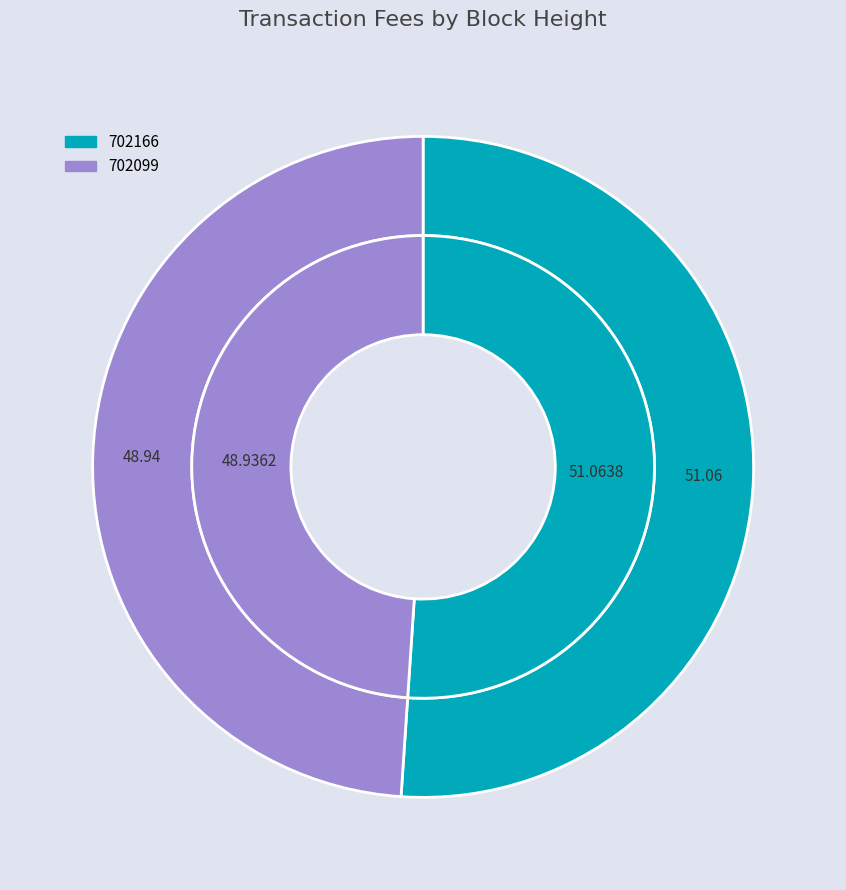

How many slices are in this pie chart?

2